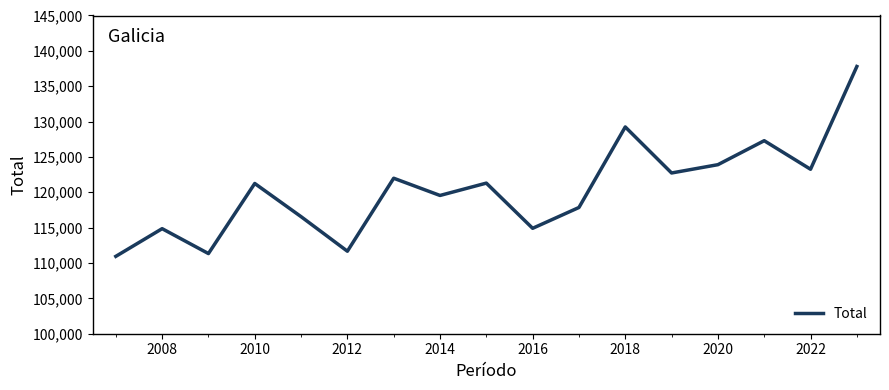

What is the minimum value shown in the chart?

110941